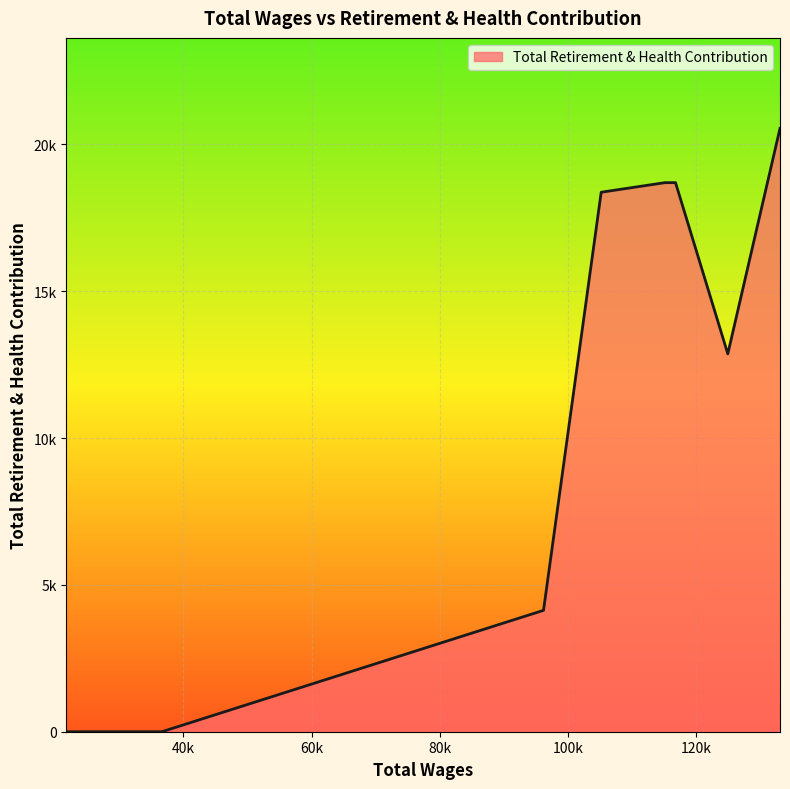

Does the chart display data point markers on the line(s)?

No